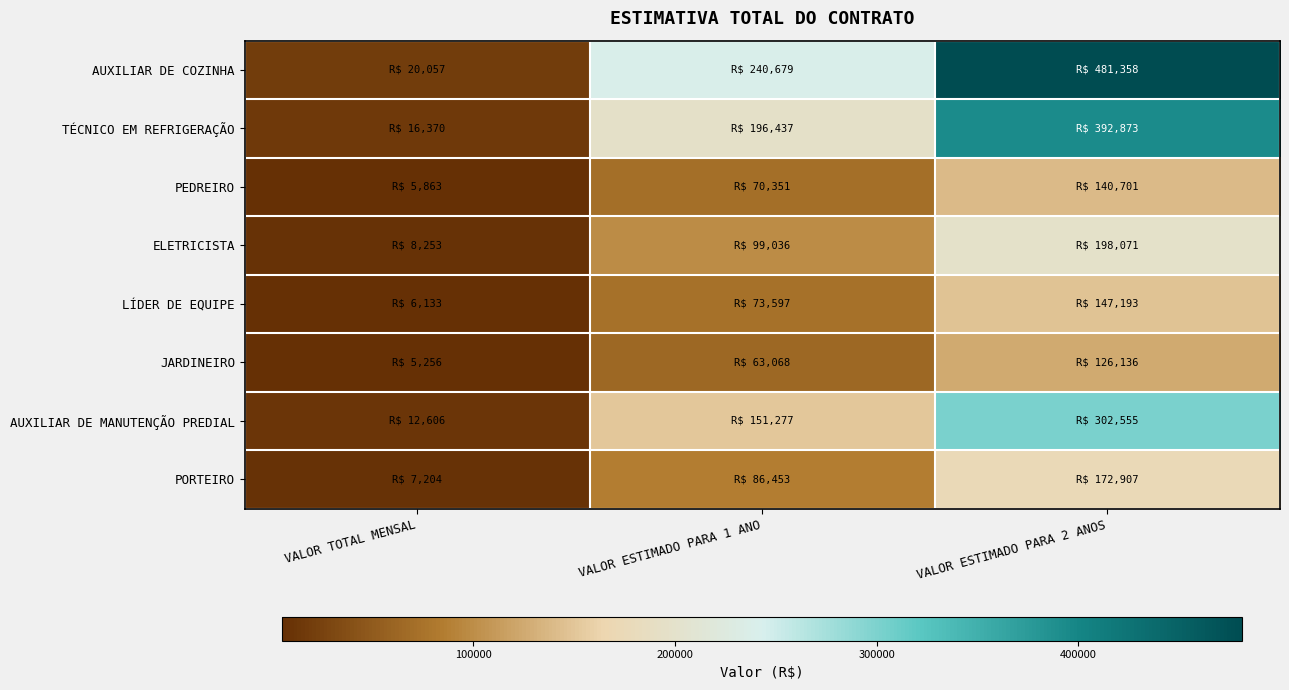

Reading left to right, what are all the values shown in this chart?

AUXILIAR DE COZINHA: VALOR TOTAL MENSAL=20056.6	VALOR ESTIMADO PARA 1 ANO=240679.1	VALOR ESTIMADO PARA 2 ANOS=481358.2
TÉCNICO EM REFRIGERAÇÃO: VALOR TOTAL MENSAL=16369.7	VALOR ESTIMADO PARA 1 ANO=196436.5	VALOR ESTIMADO PARA 2 ANOS=392873.0
PEDREIRO: VALOR TOTAL MENSAL=5862.6	VALOR ESTIMADO PARA 1 ANO=70350.7	VALOR ESTIMADO PARA 2 ANOS=140701.4
ELETRICISTA: VALOR TOTAL MENSAL=8253.0	VALOR ESTIMADO PARA 1 ANO=99035.6	VALOR ESTIMADO PARA 2 ANOS=198071.3
LÍDER DE EQUIPE: VALOR TOTAL MENSAL=6133.1	VALOR ESTIMADO PARA 1 ANO=73596.7	VALOR ESTIMADO PARA 2 ANOS=147193.4
JARDINEIRO: VALOR TOTAL MENSAL=5255.7	VALOR ESTIMADO PARA 1 ANO=63068.2	VALOR ESTIMADO PARA 2 ANOS=126136.4
AUXILIAR DE MANUTENÇÃO PREDIAL: VALOR TOTAL MENSAL=12606.4	VALOR ESTIMADO PARA 1 ANO=151277.3	VALOR ESTIMADO PARA 2 ANOS=302554.6
PORTEIRO: VALOR TOTAL MENSAL=7204.4	VALOR ESTIMADO PARA 1 ANO=86453.3	VALOR ESTIMADO PARA 2 ANOS=172906.7